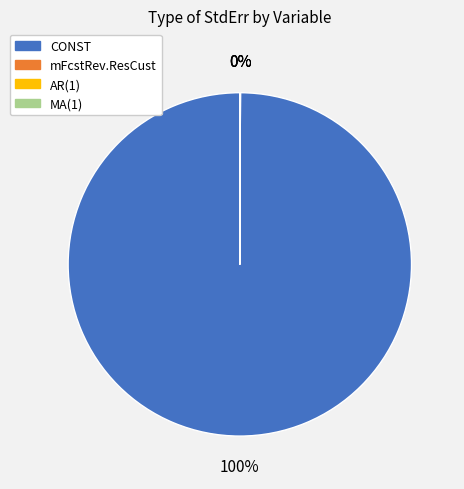

Which category has the biggest portion of the pie?

CONST